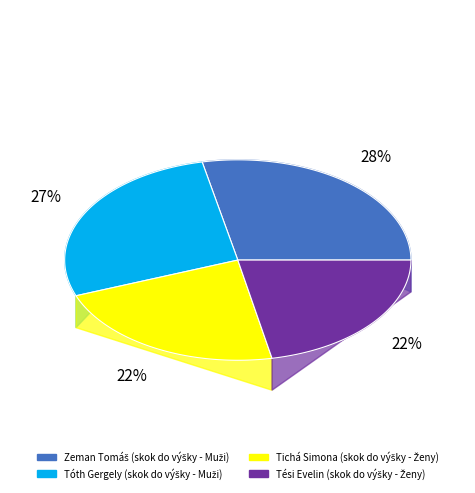

Is there a majority slice in this chart?

No